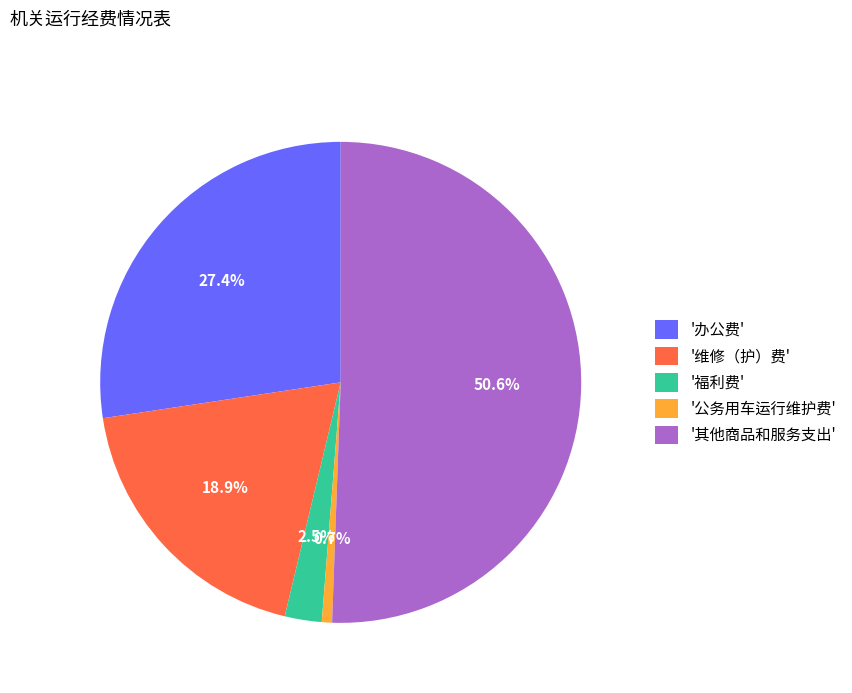

Which has a higher value, '维修（护）费' or '办公费'?

'办公费'